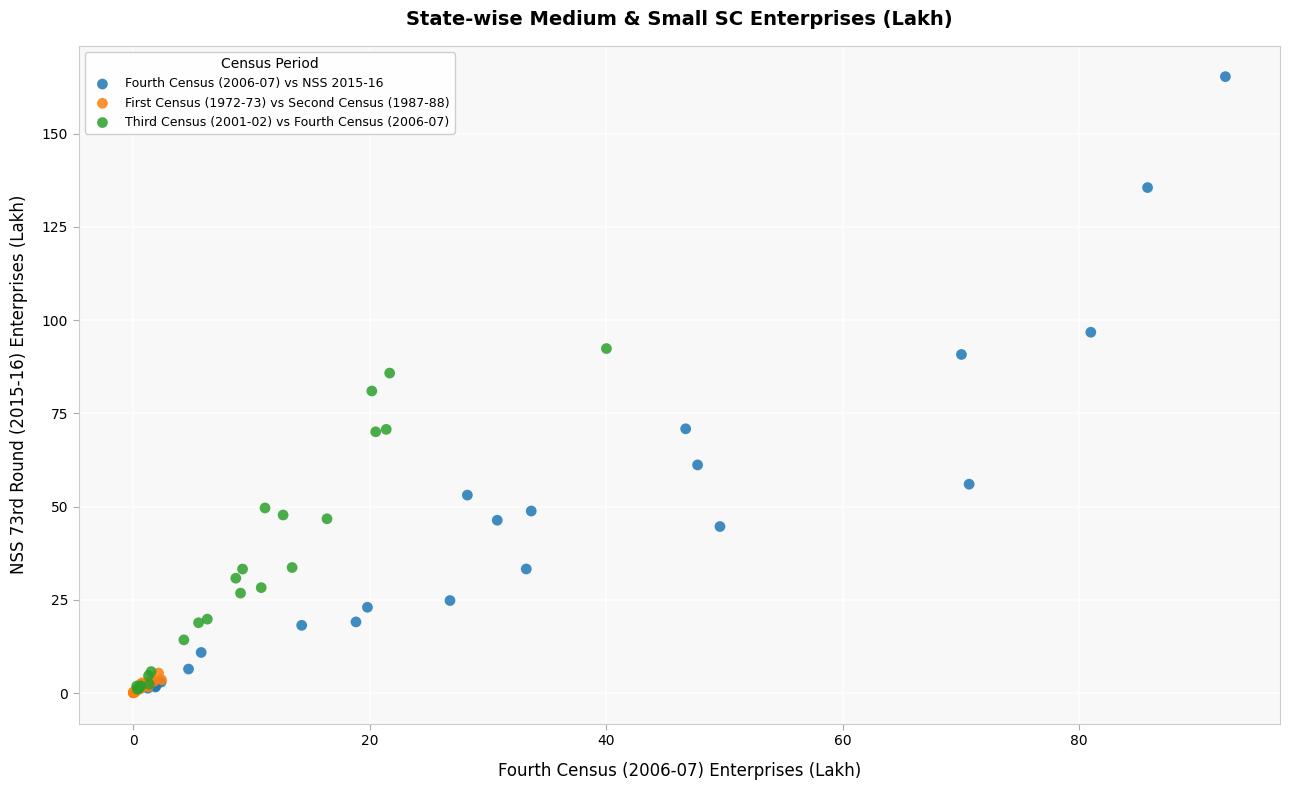

Which series reaches the maximum Y coordinate?

Fourth Census (2006-07) vs NSS 2015-16